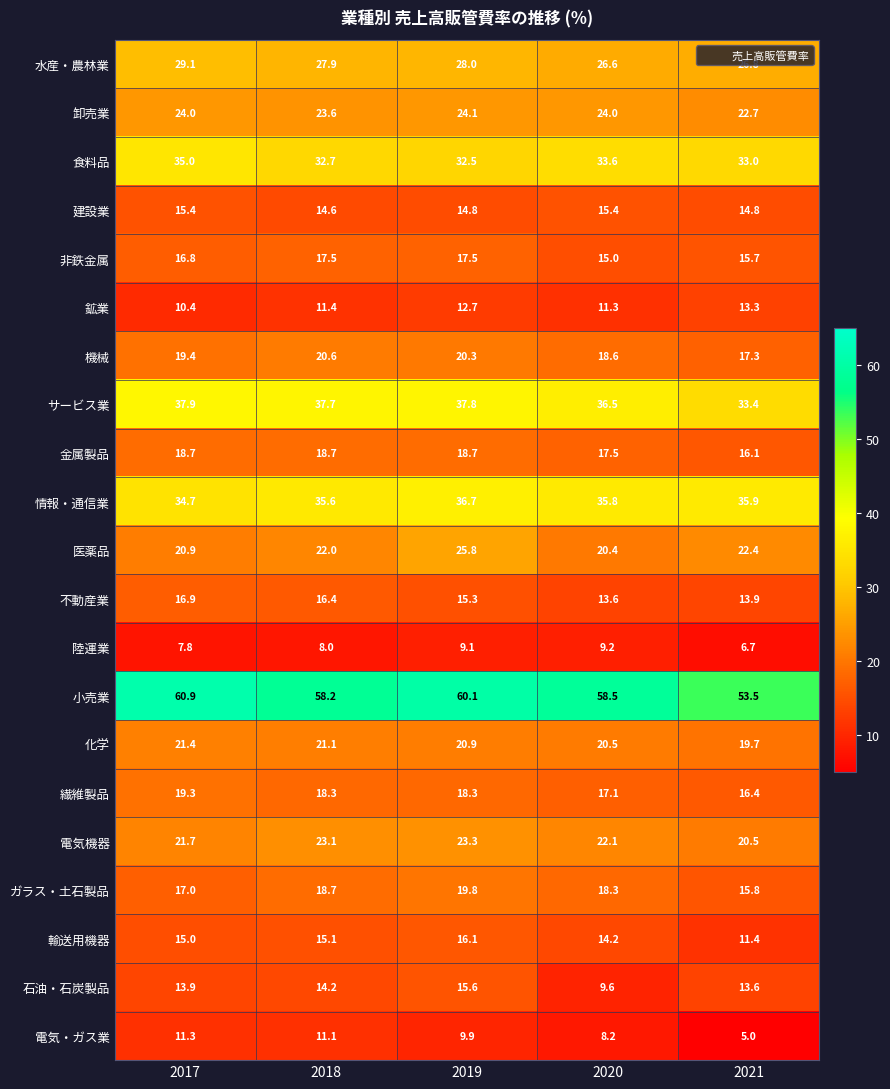

What is the sum of all サービス業 values?

183.3